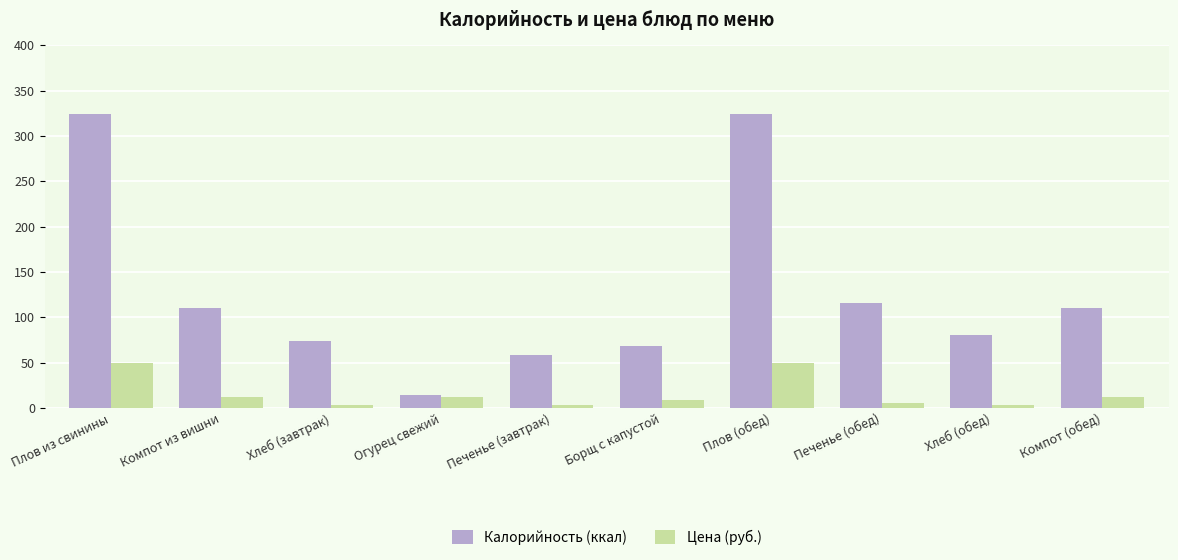

What is the maximum value shown in the chart?

324.0